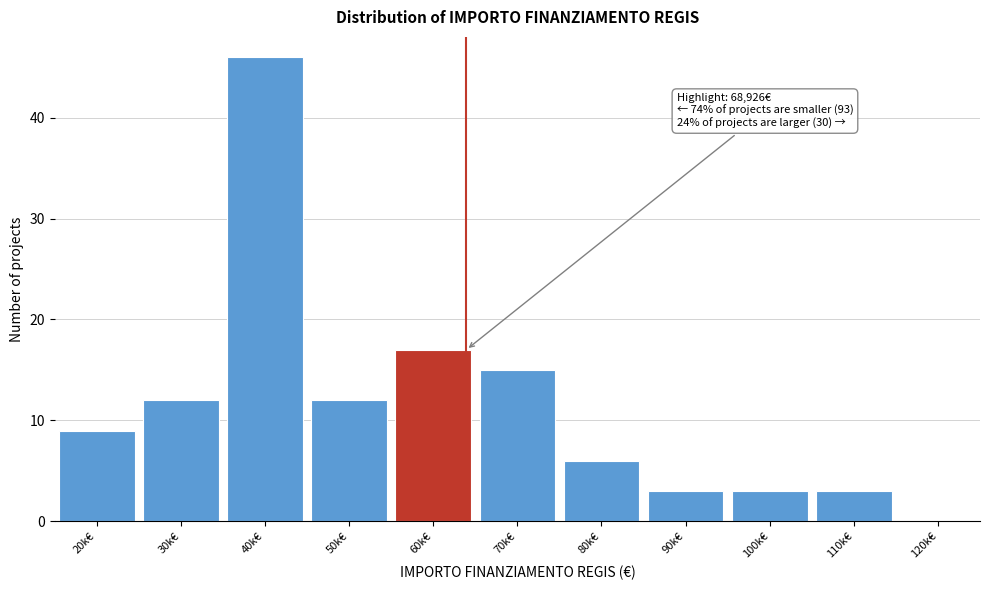

Reading right to left, list all the values displayed in this chart.

120k€=0	110k€=3	100k€=3	90k€=3	80k€=6	70k€=15	60k€=17	50k€=12	40k€=46	30k€=12	20k€=9